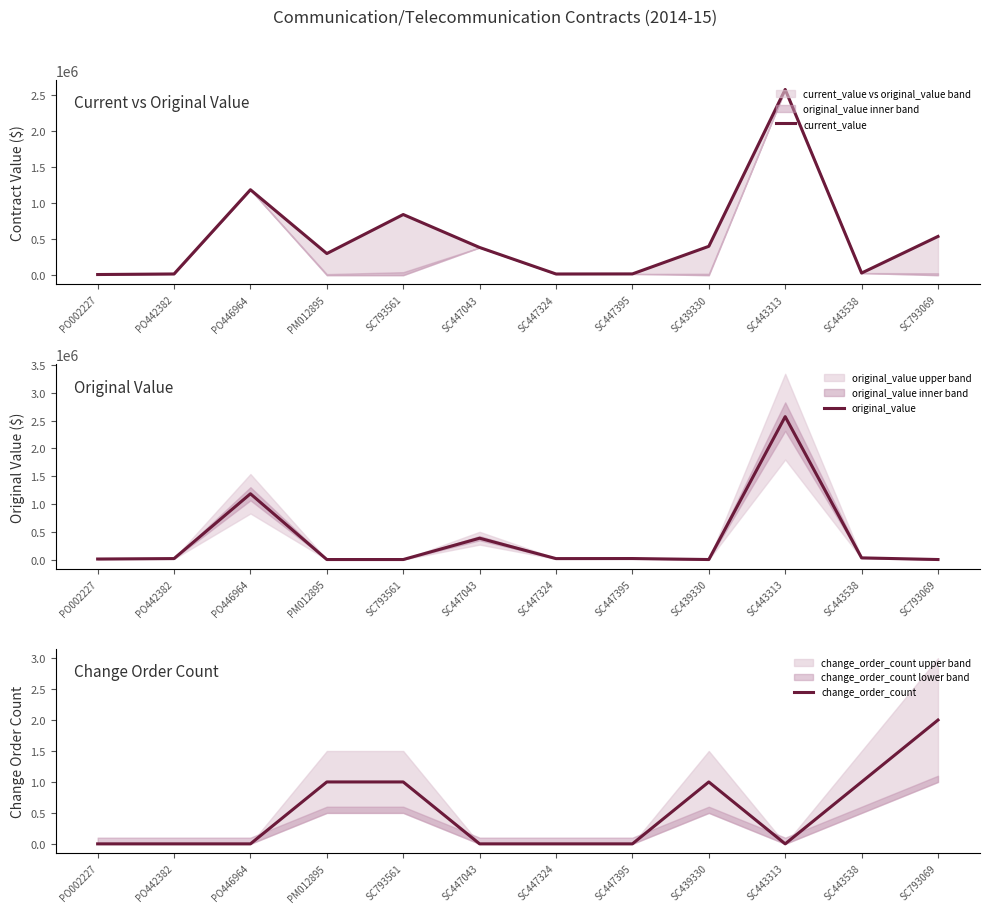

Which label corresponds to the smallest value in the chart?

PM012895